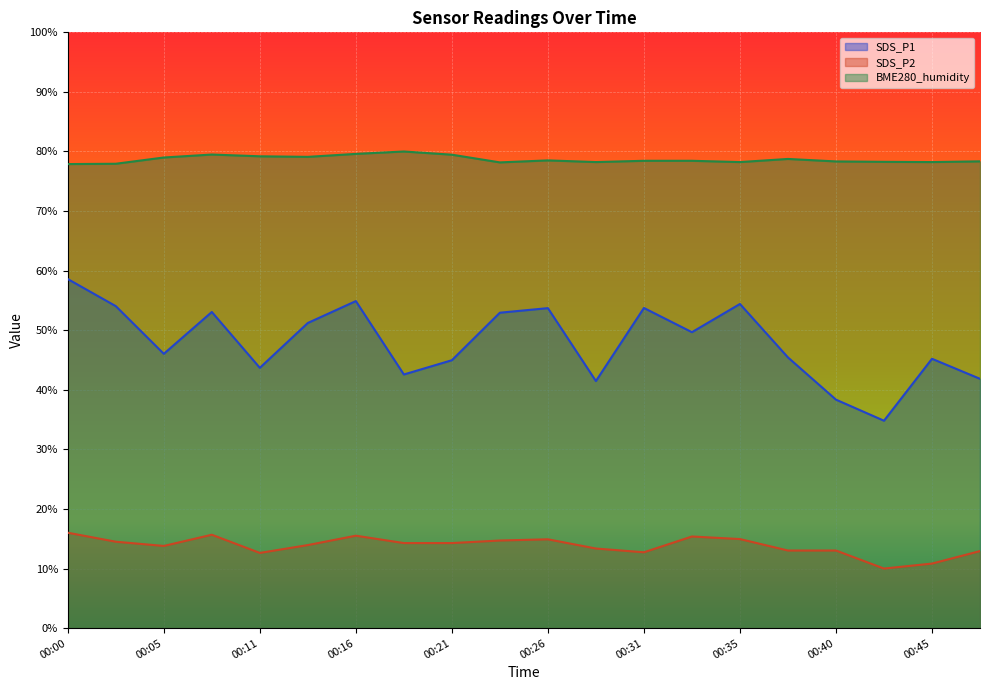

What is the sum of all BME280_humidity values?

1573.6